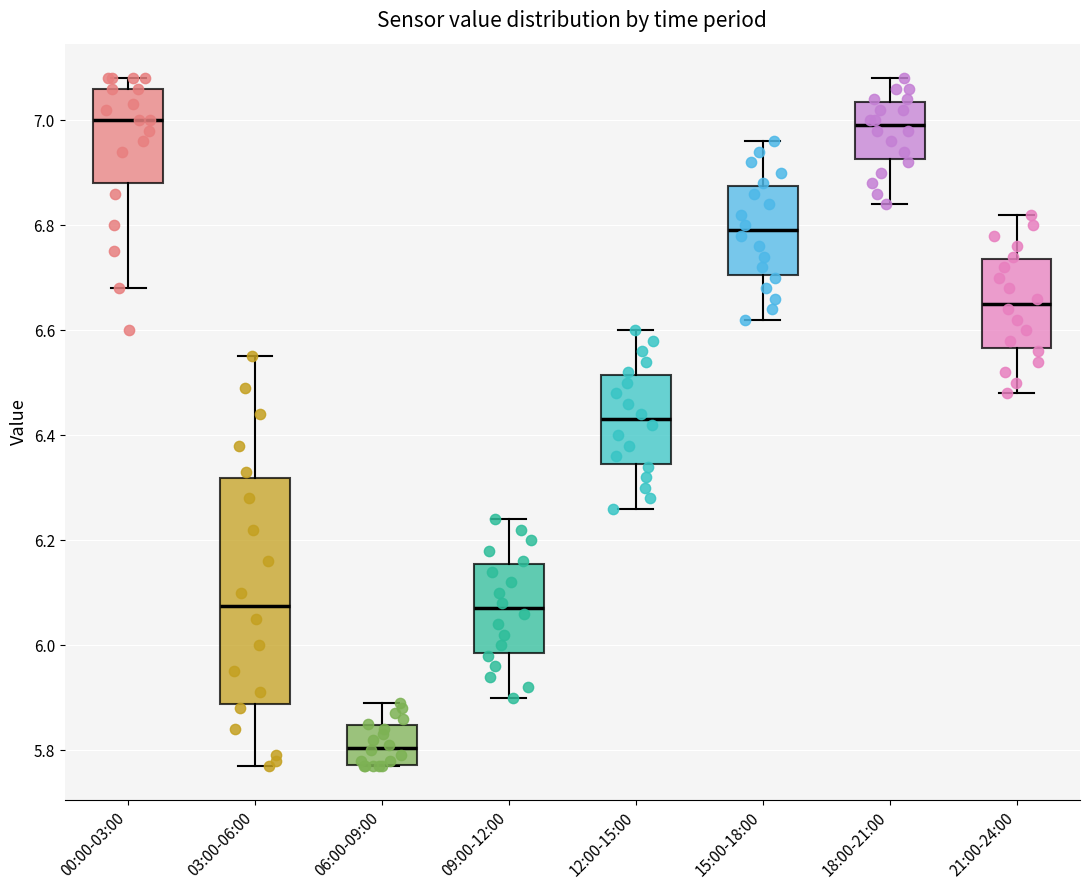

Reading left to right, transcribe this box plot: for each box, give where its median line is, the range the box spans, and where its two whiskers end, as read against the y-axis. The values are not printed on the chart, so give them approximately, as read against the axis.

00:00-03:00: median 7.00, box 6.88 to 7.06, whiskers 6.68 to 7.08
03:00-06:00: median 6.08, box 5.88 to 6.32, whiskers 5.78 to 6.56
06:00-09:00: median 5.80, box 5.78 to 5.84, whiskers 5.78 to 5.90
09:00-12:00: median 6.08, box 5.98 to 6.16, whiskers 5.90 to 6.24
12:00-15:00: median 6.44, box 6.34 to 6.52, whiskers 6.26 to 6.60
15:00-18:00: median 6.80, box 6.70 to 6.88, whiskers 6.62 to 6.96
18:00-21:00: median 7.00, box 6.92 to 7.04, whiskers 6.84 to 7.08
21:00-24:00: median 6.66, box 6.56 to 6.74, whiskers 6.48 to 6.82